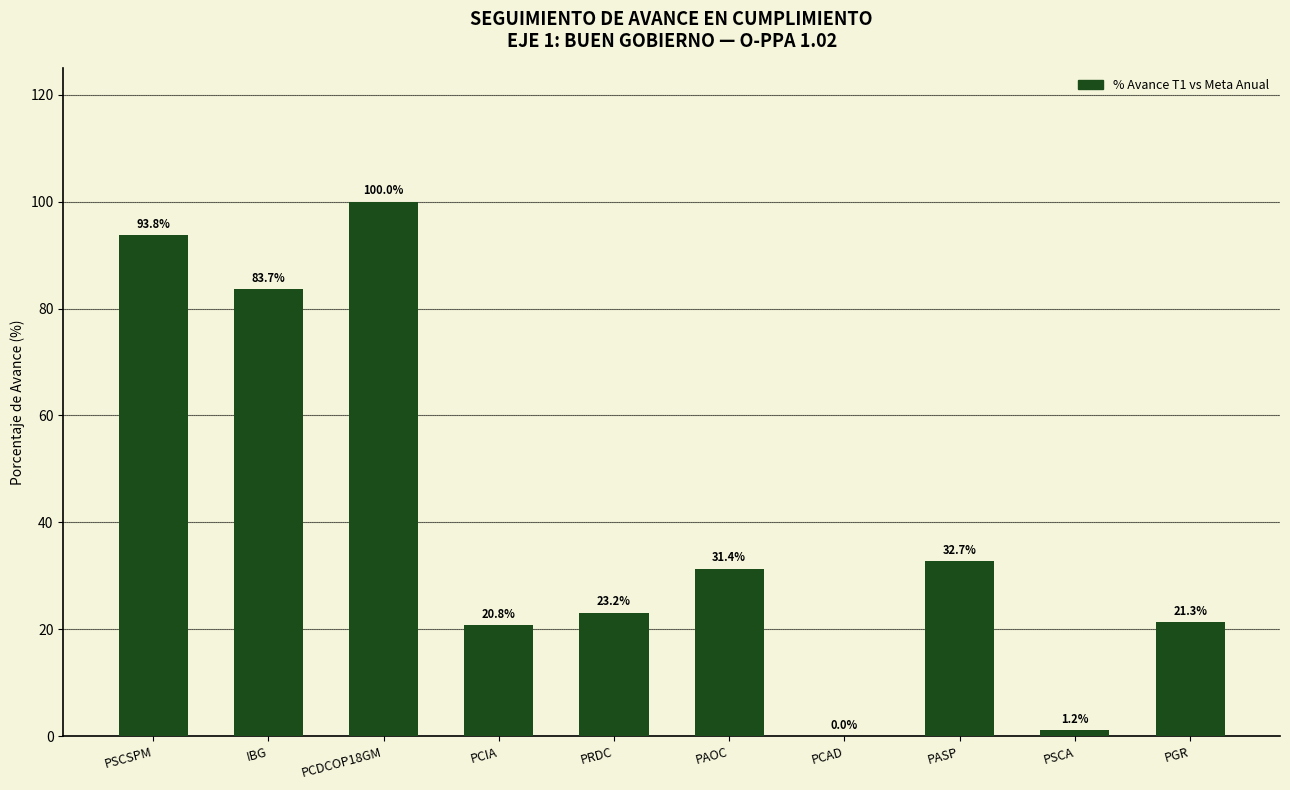

Reading left to right, list all the values displayed in this chart.

93.8	83.7	100.0	20.8	23.2	31.4	0.0	32.7	1.2	21.3